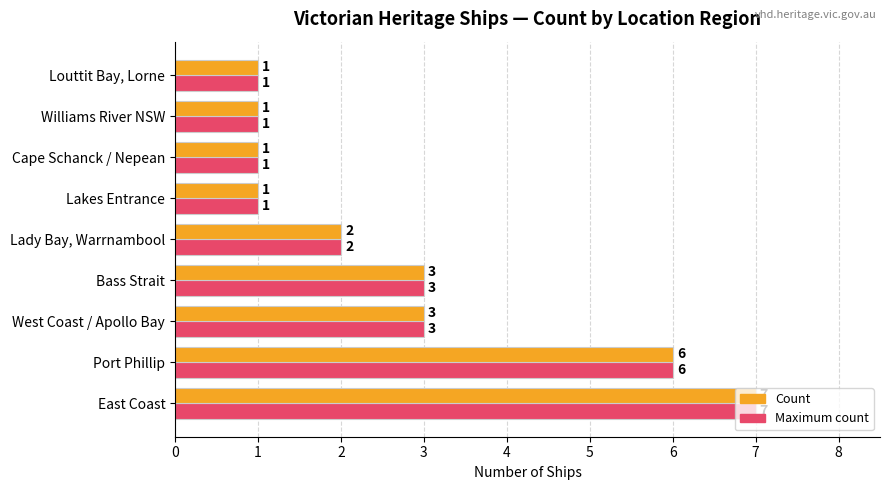

Is it true that Count equals 5 at Bass Strait?

False